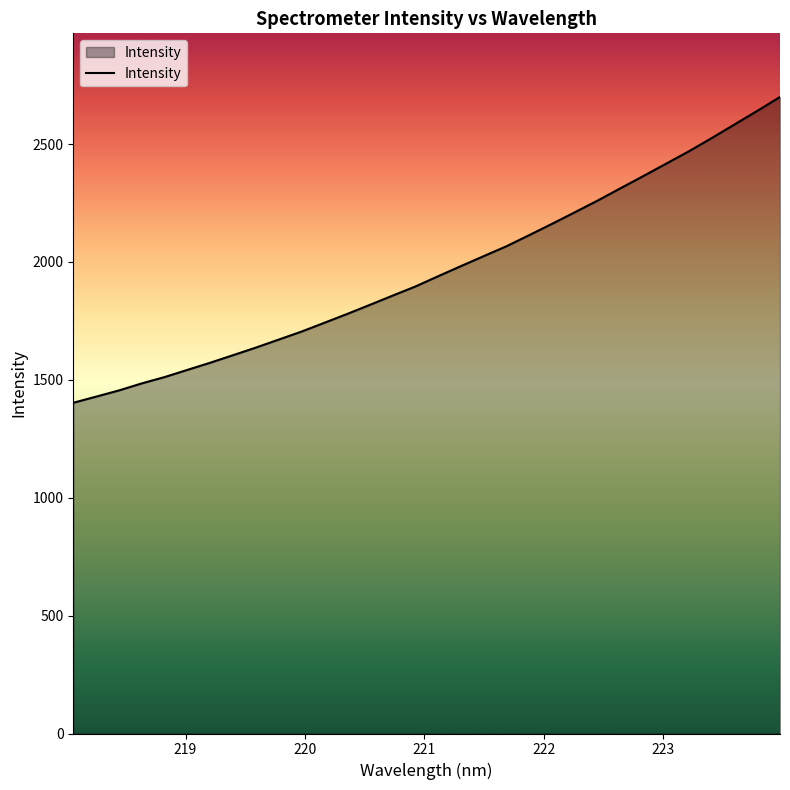

What is the maximum value shown in the chart?

2699.7